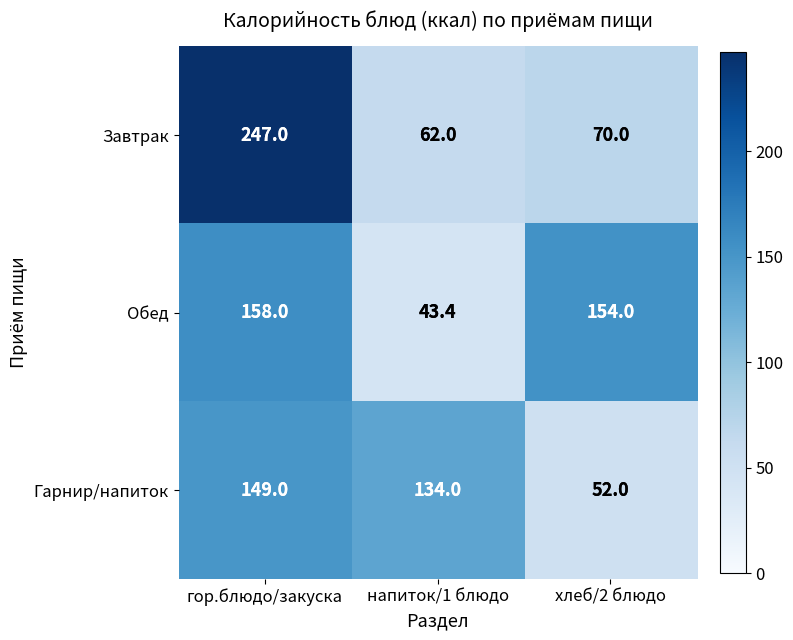

At which category is the sum across all series the highest?

гор.блюдо/закуска